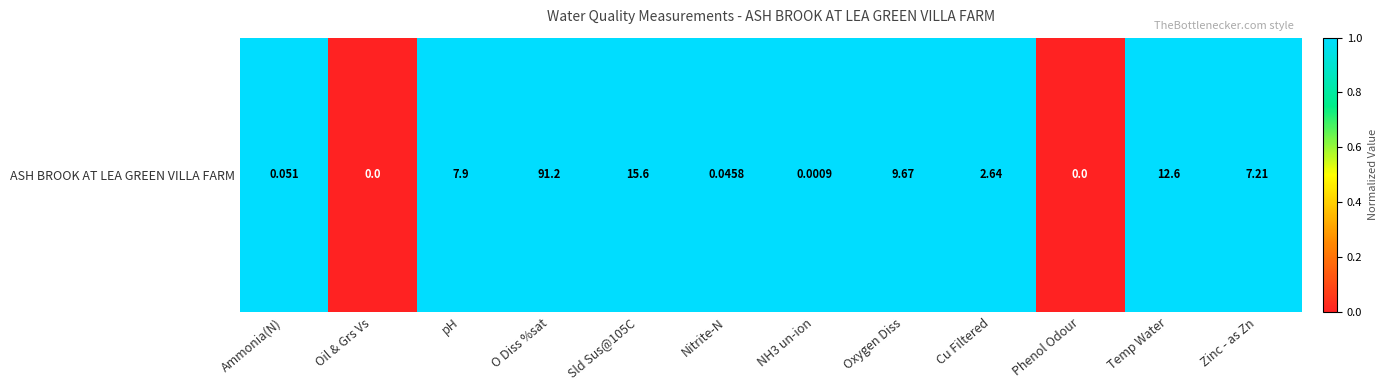

How many categories are shown in the chart?

12